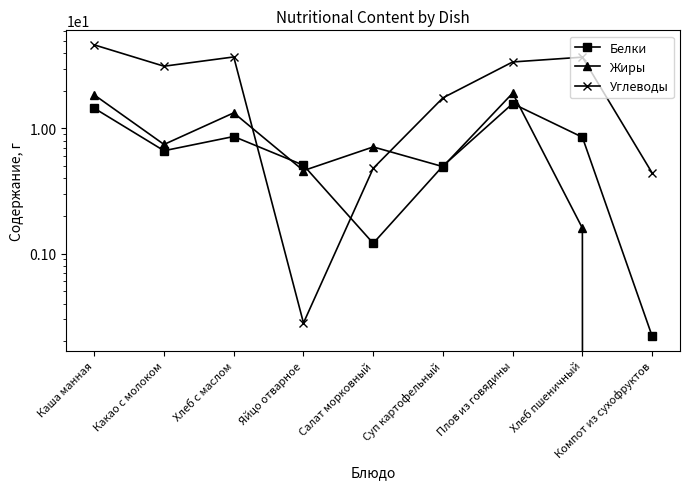

How many values in the Белки series are below 6?

4